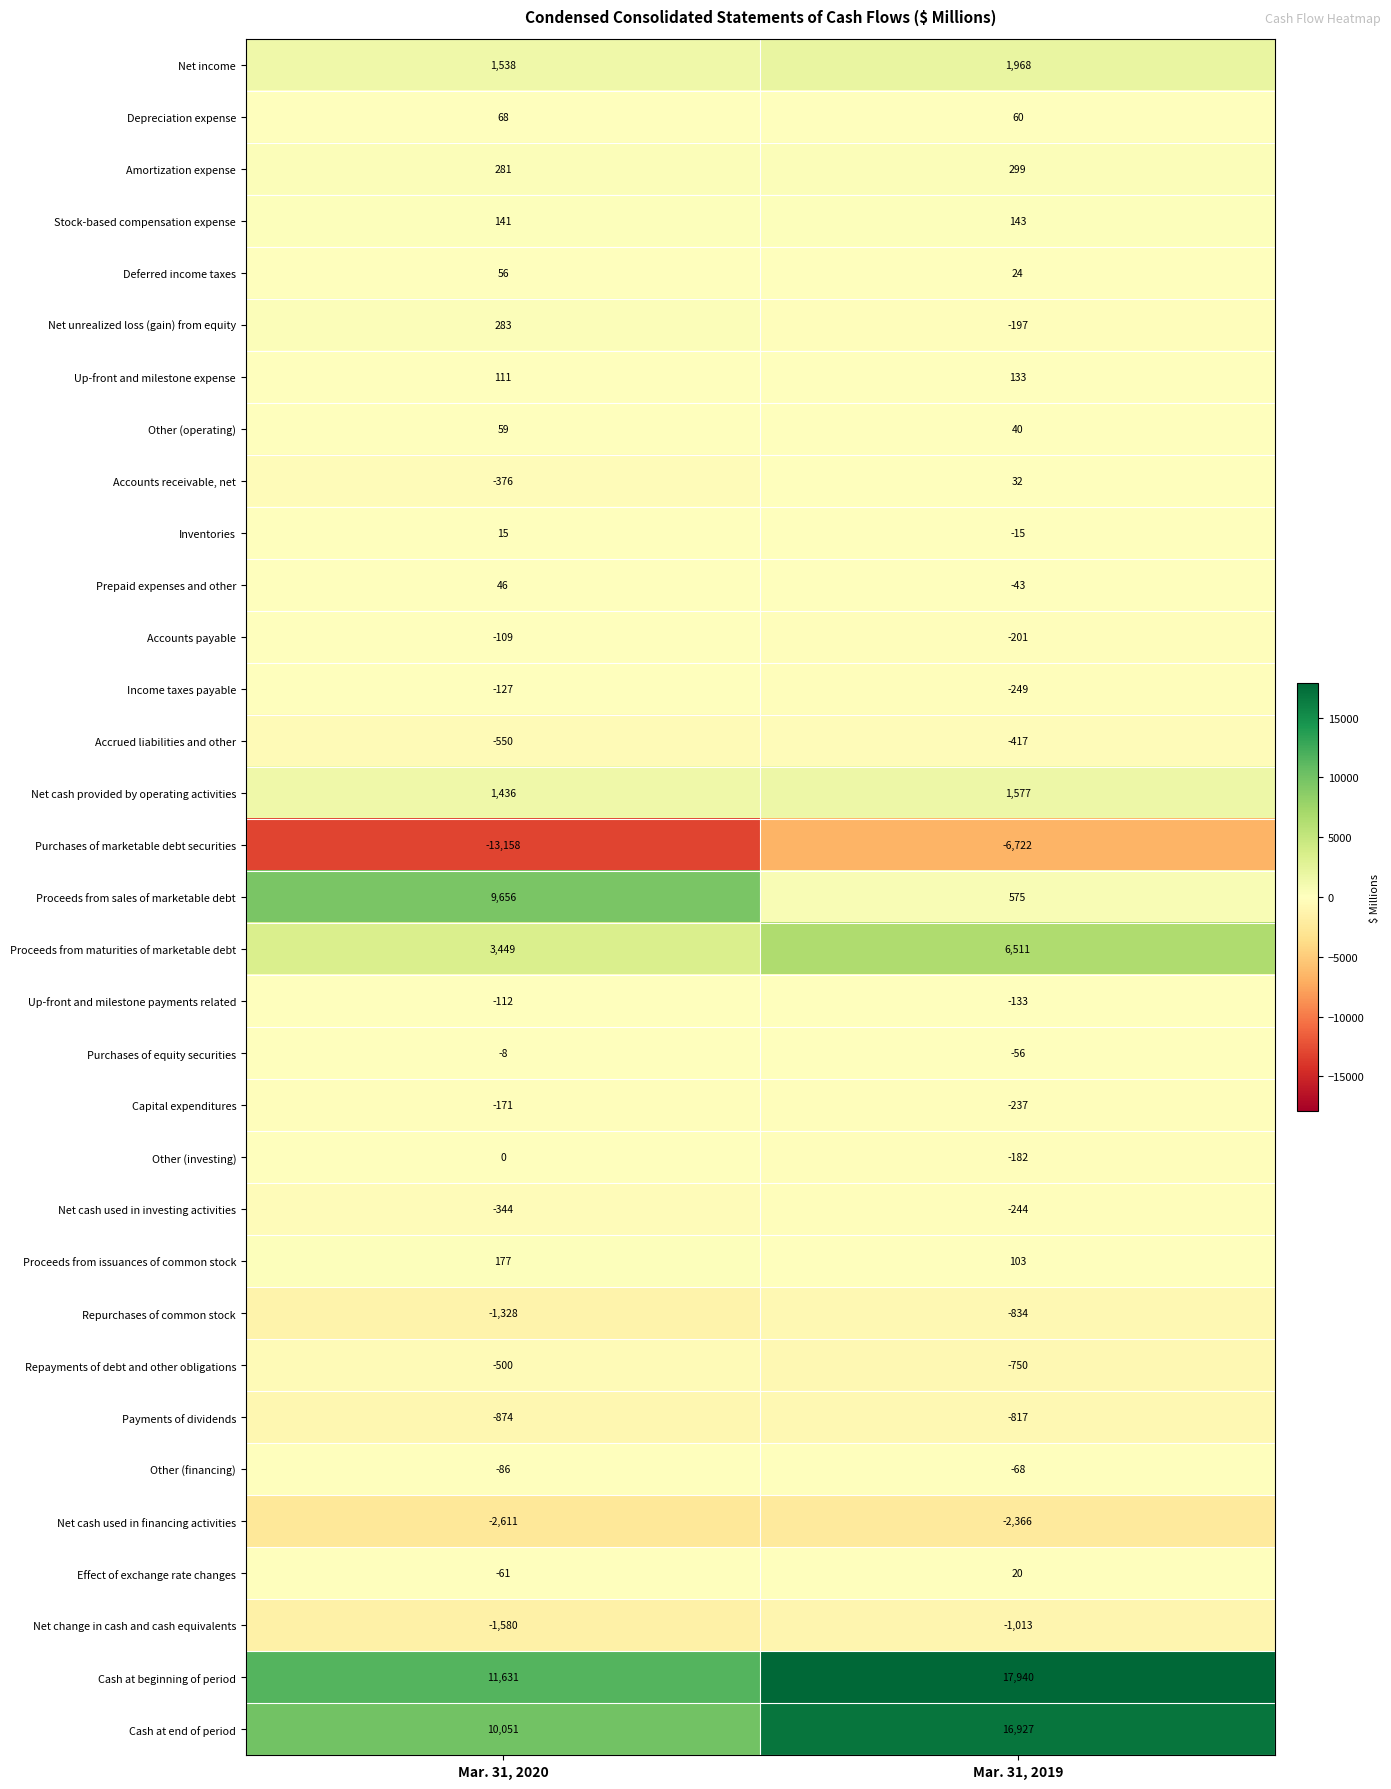

At which category does the chart reach its minimum across all series?

Mar. 31, 2020